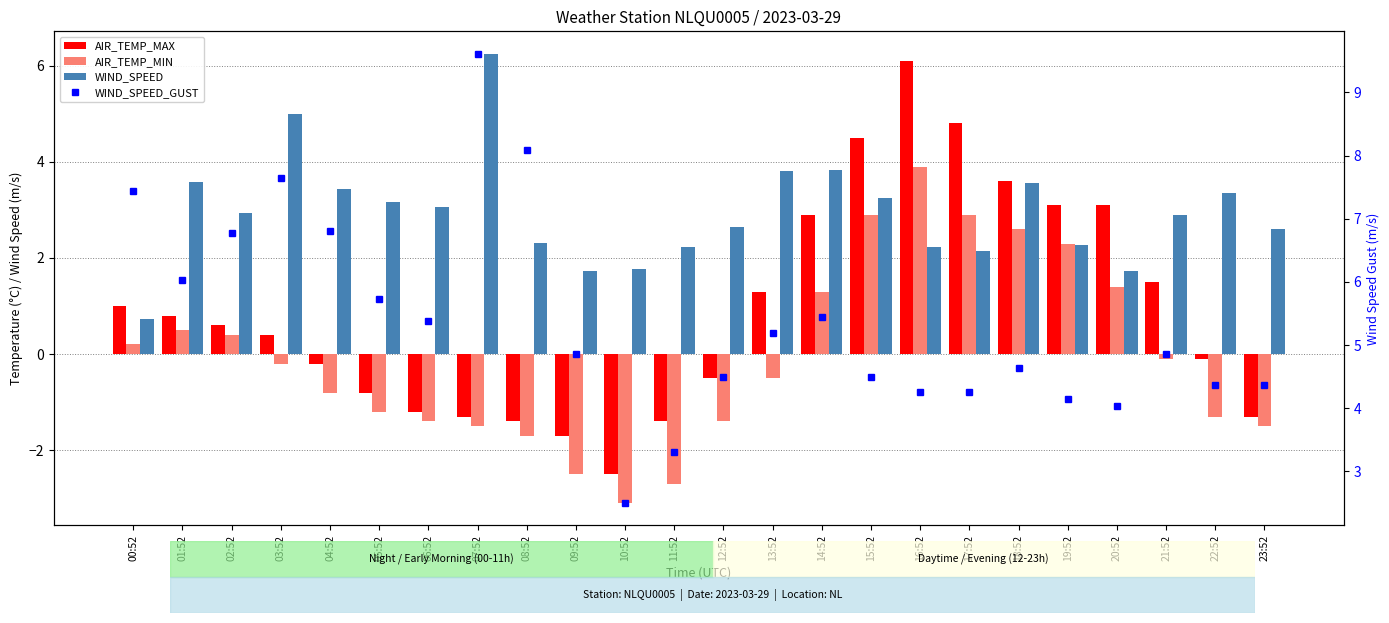

What are all the series names shown in the legend?

AIR_TEMP_MAX, AIR_TEMP_MIN, WIND_SPEED, WIND_SPEED_GUST